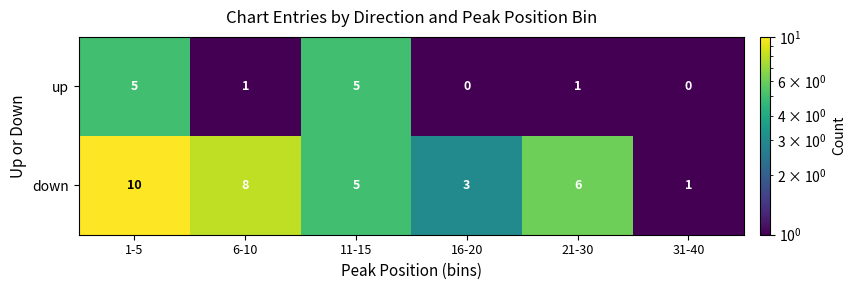

What is the difference between the second highest and second lowest values in the down series?

5